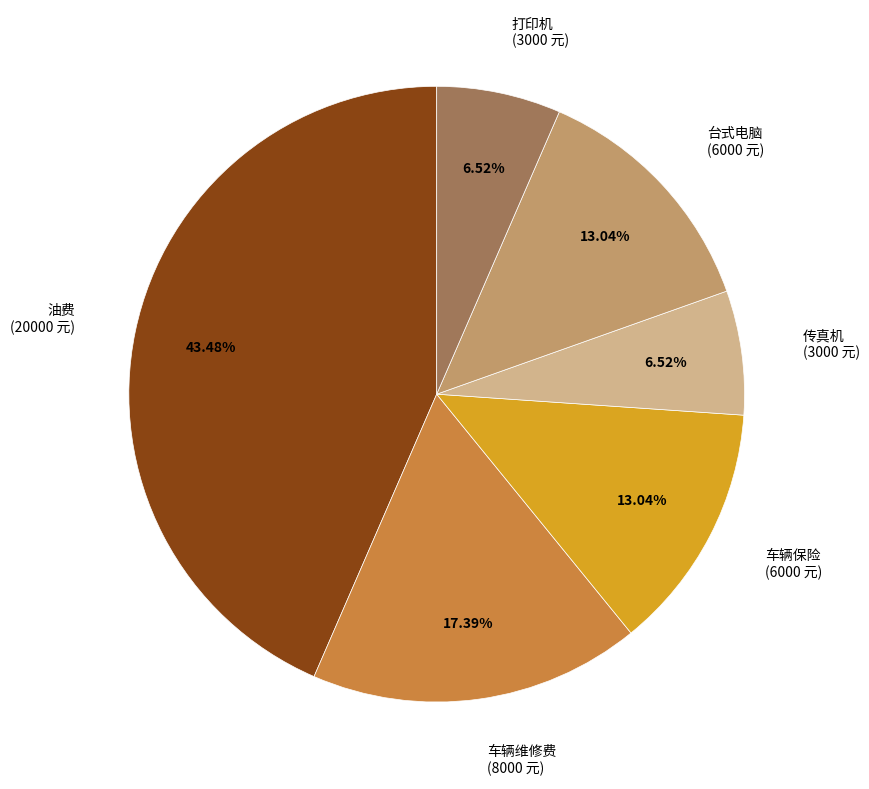

How many segments does this pie chart have?

6